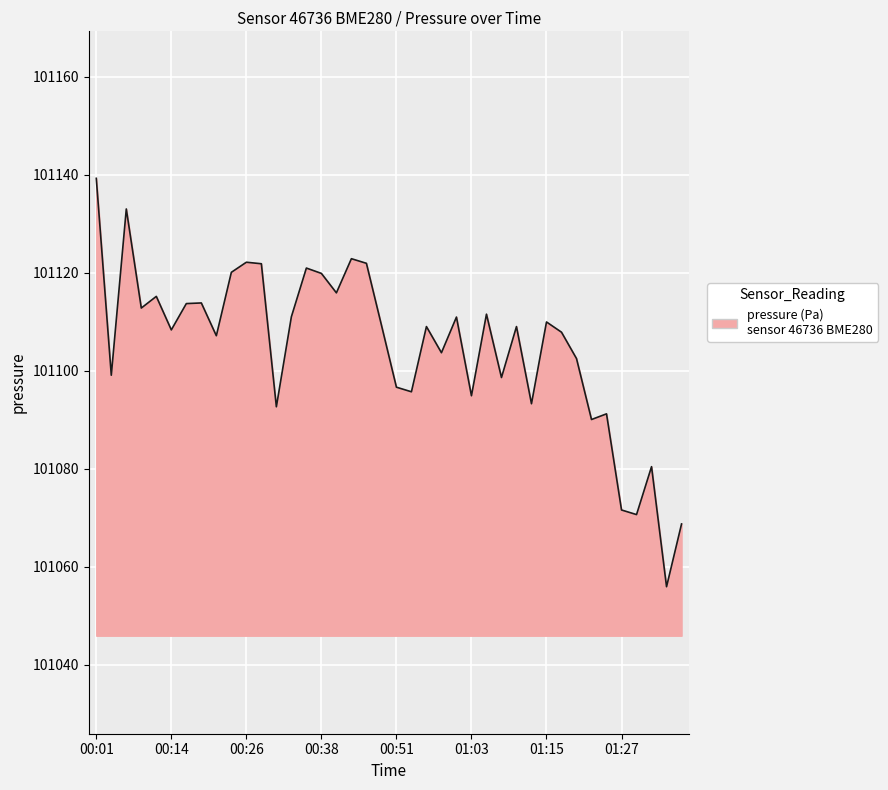

What is the difference between the maximum and minimum values?

83.3